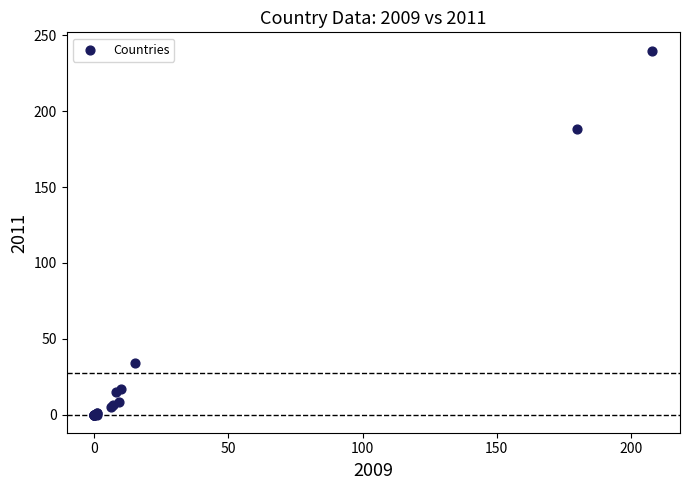

What Y value in the scatter plot is closest to 120?

188